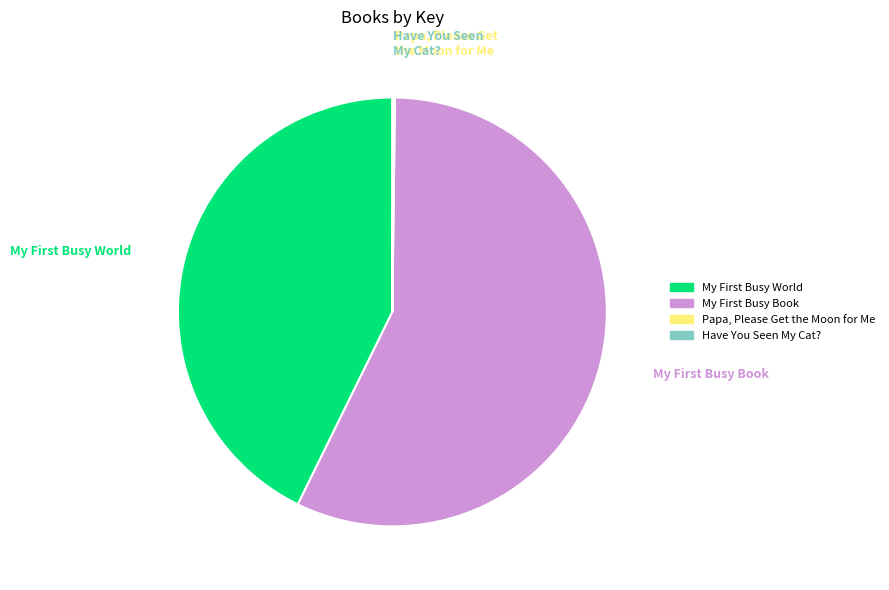

What is the largest slice in the pie chart?

My First Busy Book